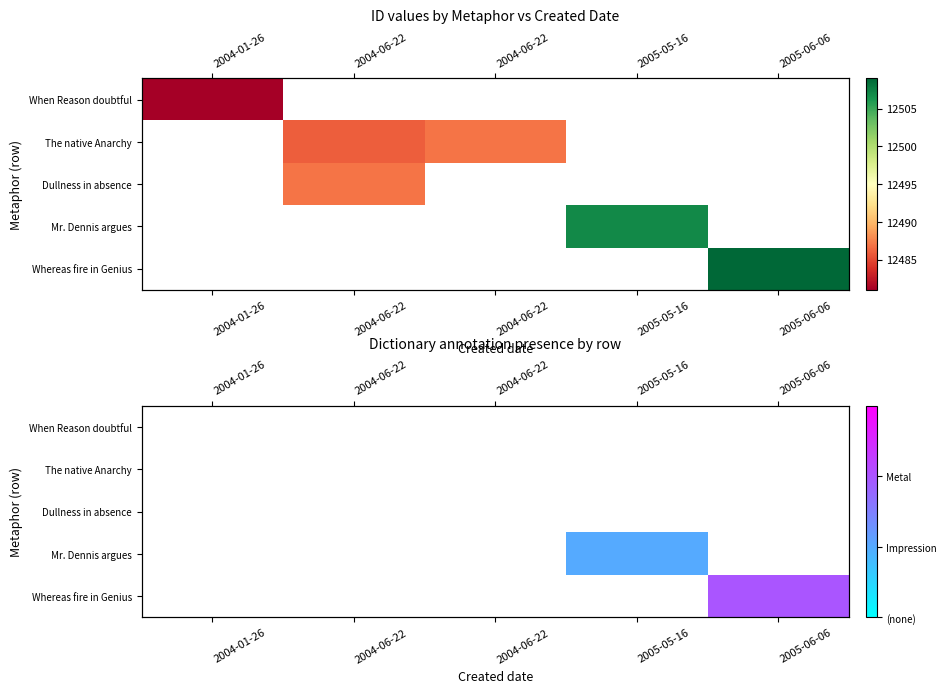

Which label corresponds to the largest value in the chart?

2005-06-06